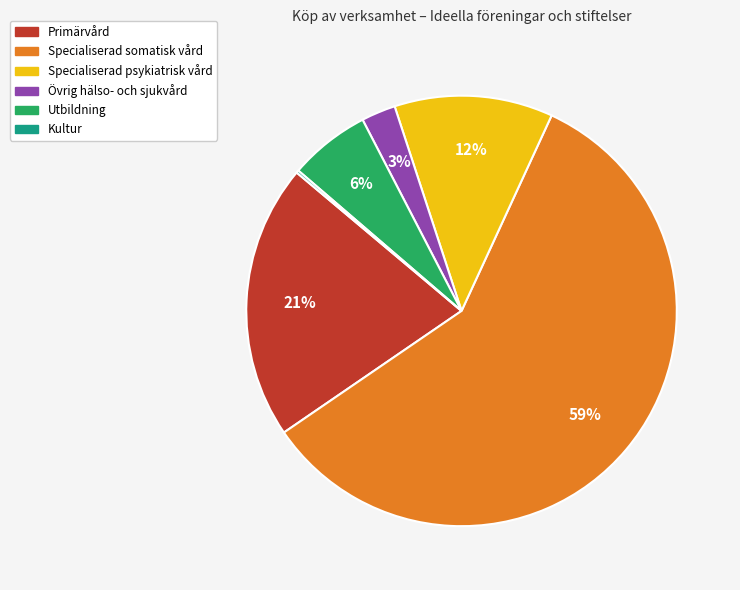

Is there a majority slice in this chart?

Yes